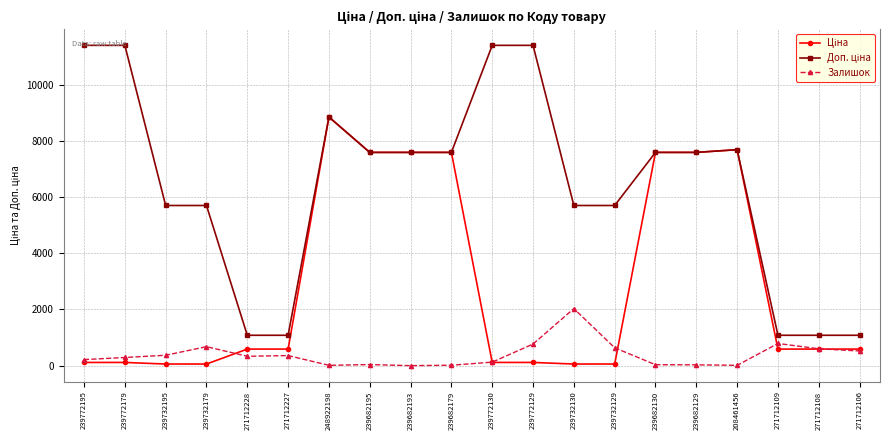

True or false: Залишок has more than 2 interior local peaks.

True